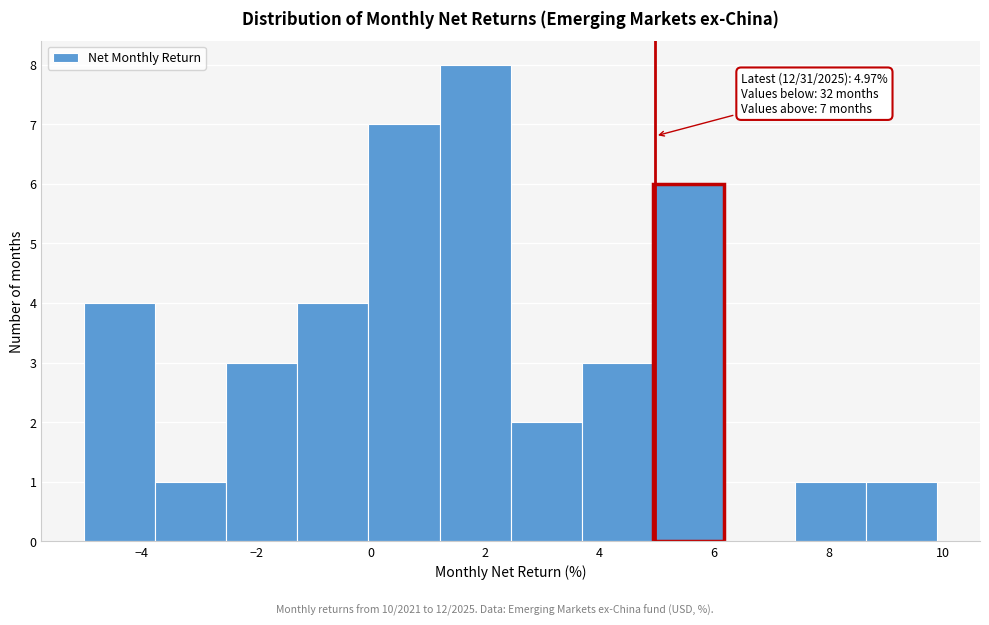

Which range on the x-axis has the tallest bar?

1.2 to 2.4